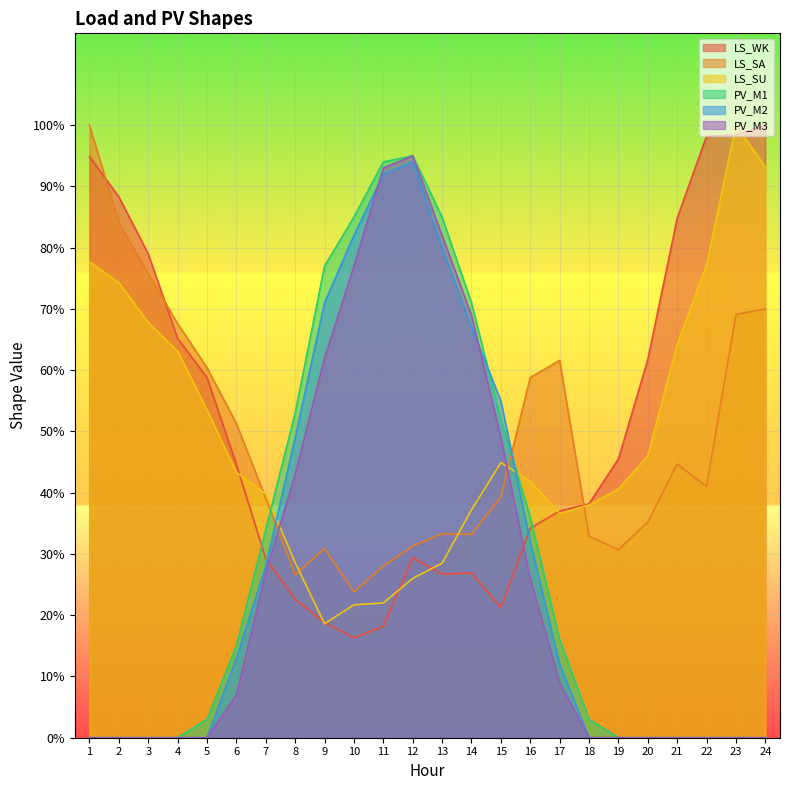

True or false: LS_SU has more than 1 interior local peaks.

True